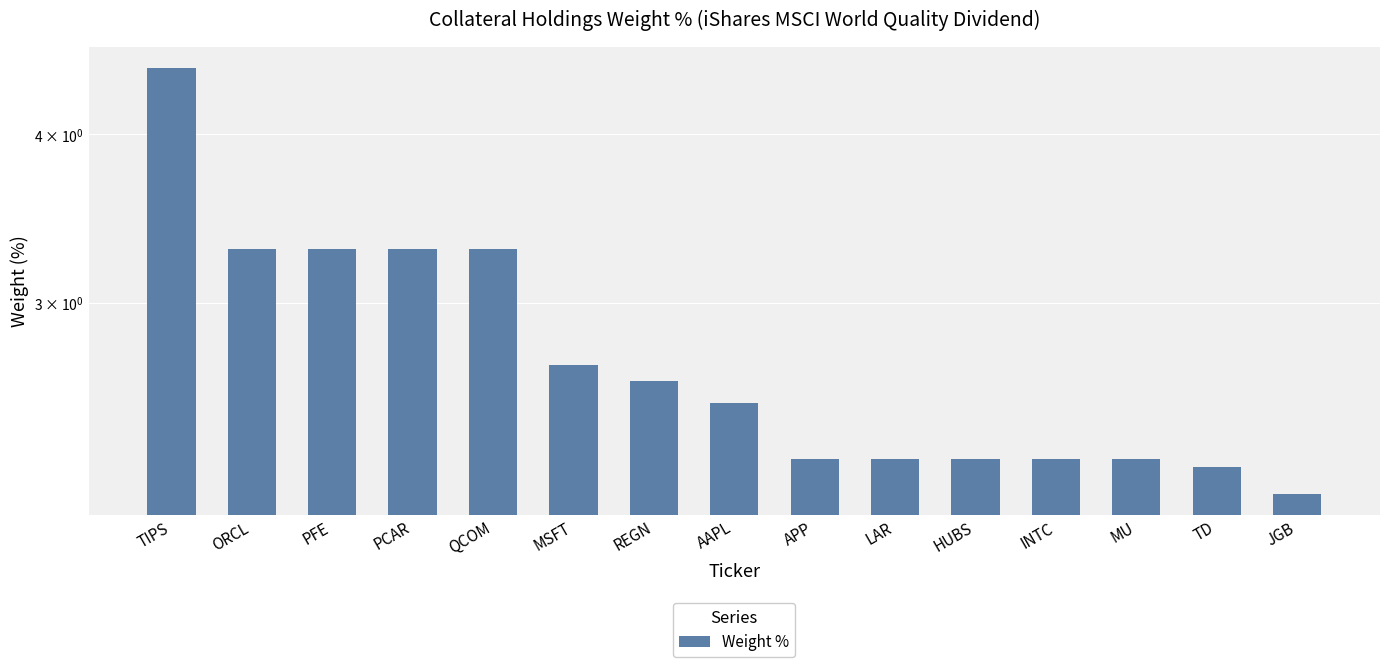

Rank the categories by value from highest to lowest.

TIPS, ORCL, PFE, PCAR, QCOM, MSFT, REGN, AAPL, APP, LAR, HUBS, INTC, MU, TD, JGB